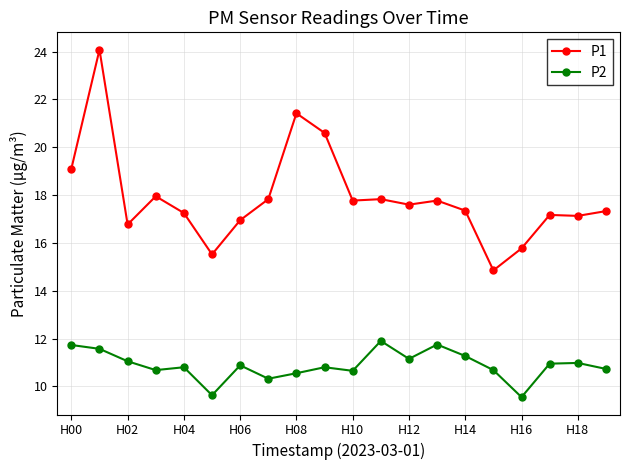

Rank the series by their average value, from highest to lowest.

P1, P2